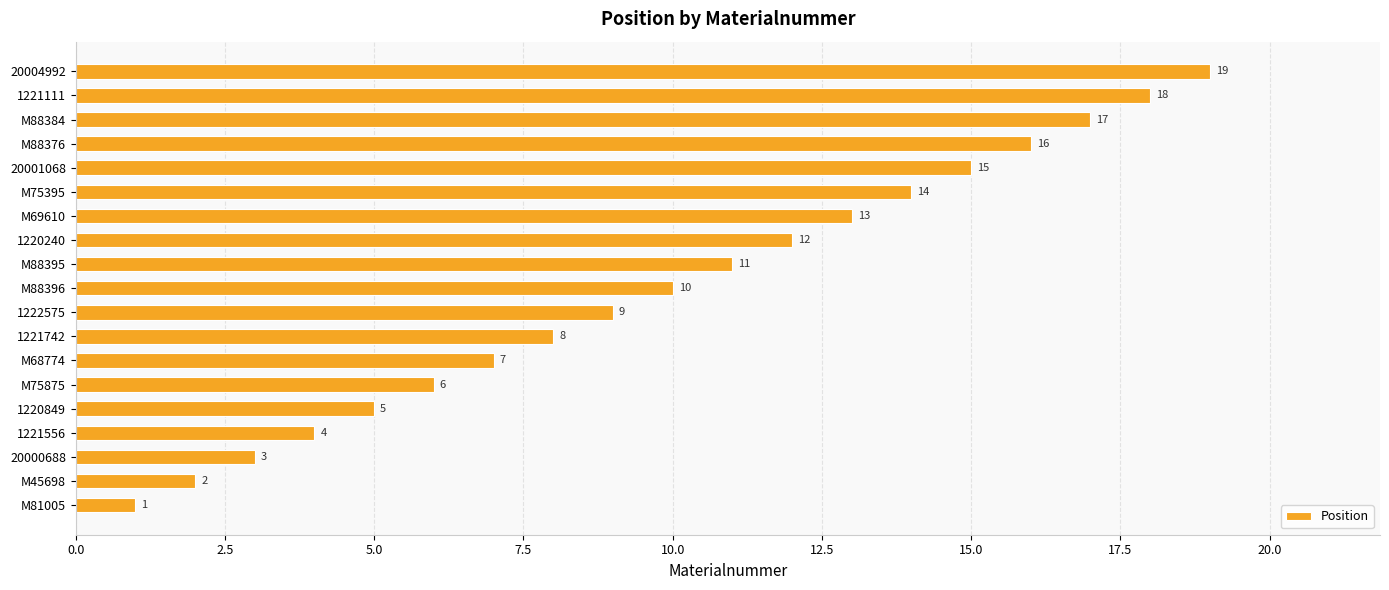

The value at M75395 is 5. True or false?

False